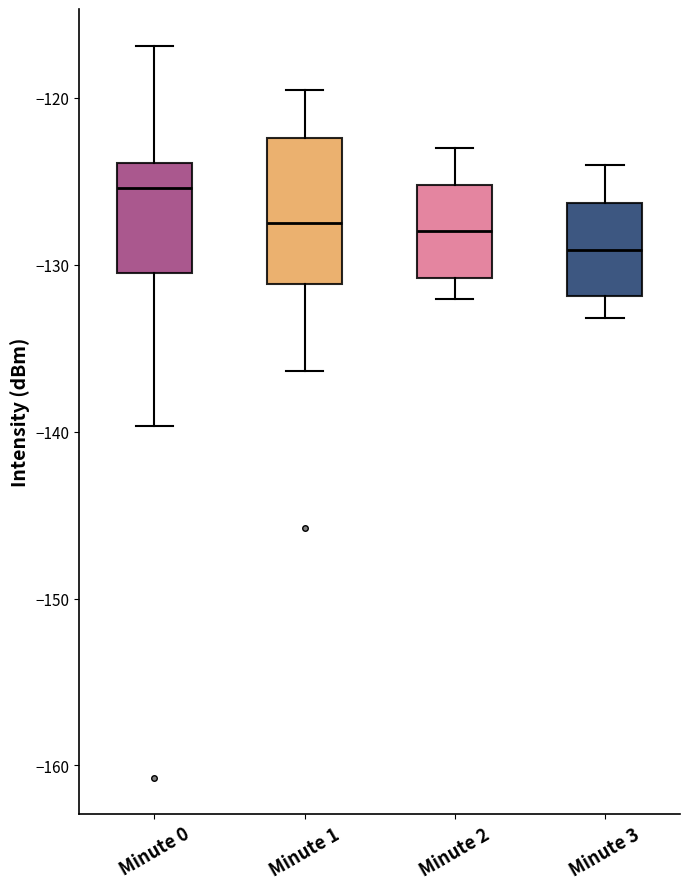

Reading left to right, read every box against the y-axis: the position of its median line, the range the box covers, and the ends of its whiskers. The values are not printed on the chart, so give them approximately, as read against the axis.

Minute 0: median -125, box -131 to -124, whiskers -140 to -117
Minute 1: median -127, box -131 to -122, whiskers -136 to -120
Minute 2: median -128, box -131 to -125, whiskers -132 to -123
Minute 3: median -129, box -132 to -126, whiskers -133 to -124